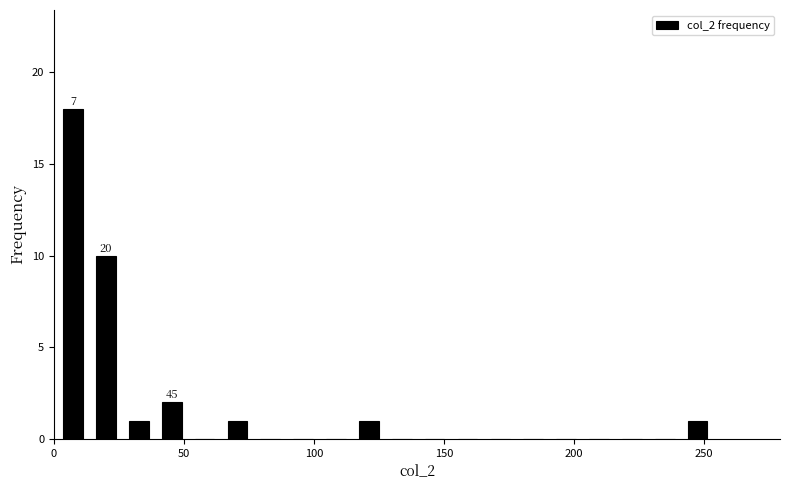

Around what value on the x-axis is the tallest bar? Give the approximate position of its centre, as read against the axis.

5